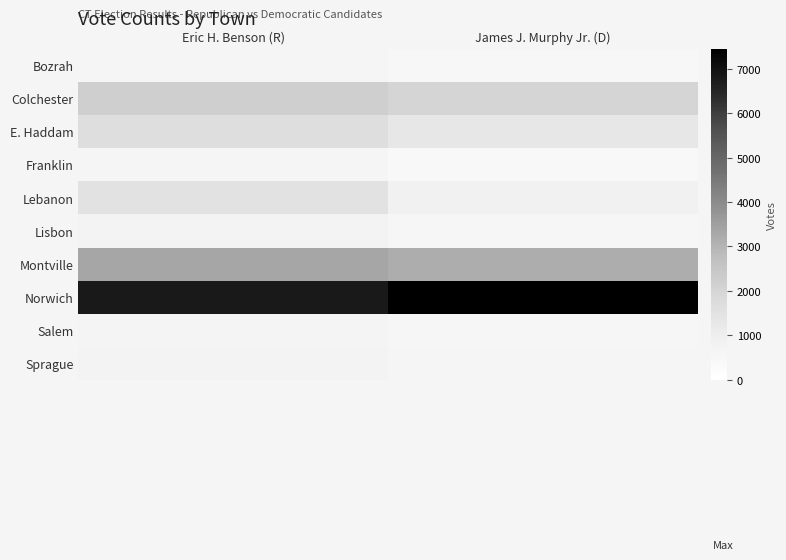

Count the number of categories in the chart.

2